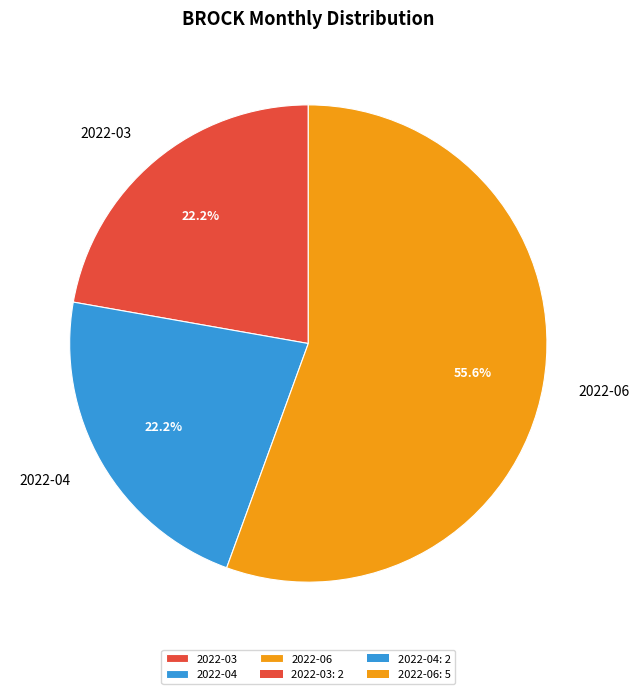

How many segments does this pie chart have?

3